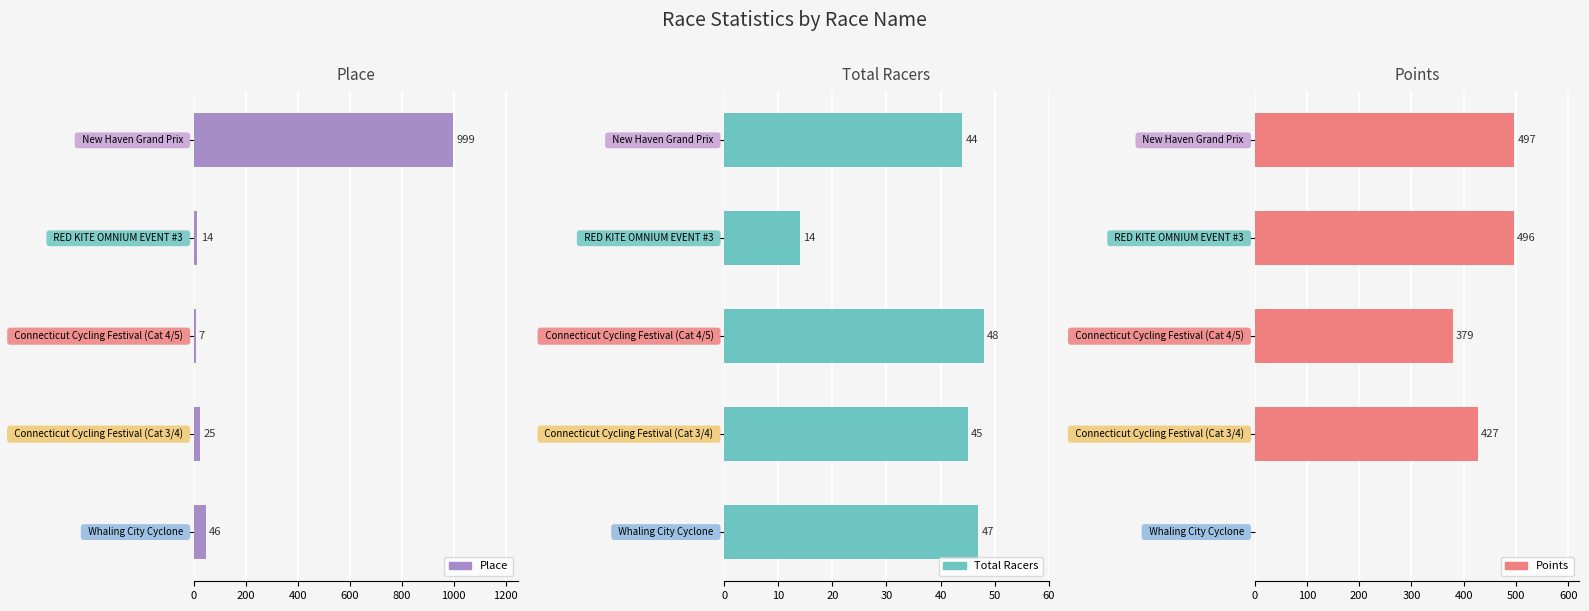

Is the value of Place at 200 greater than the value of Total Racers at 200?

No